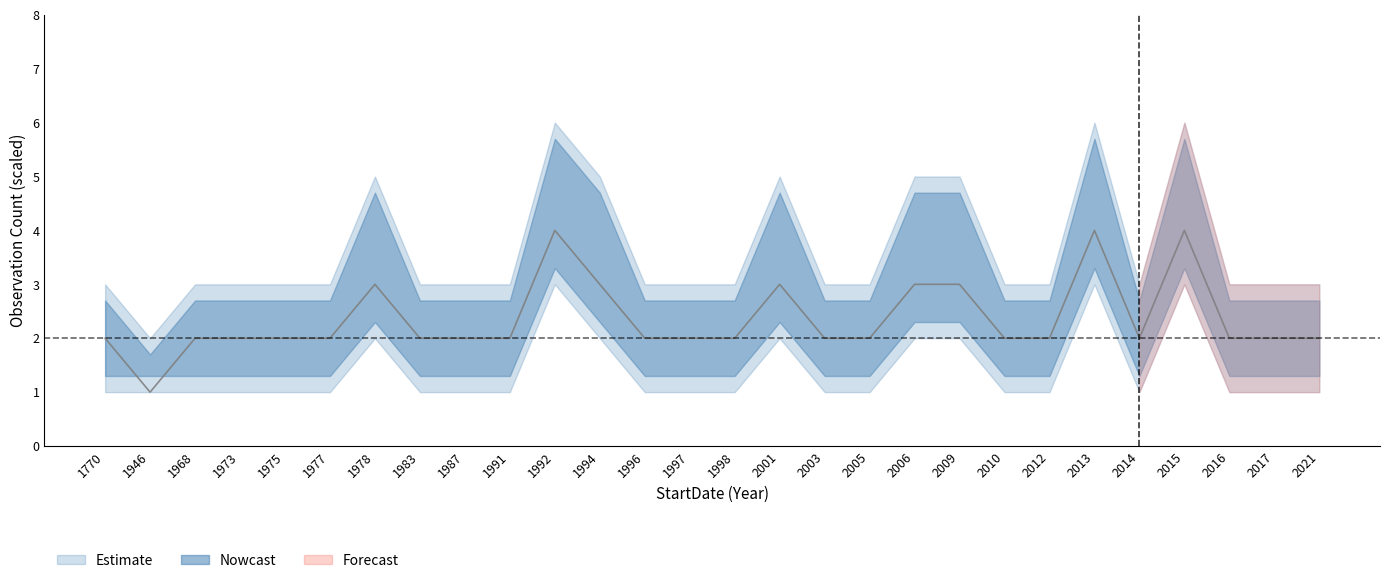

The value of count_upper at 1994 is 5. True or false?

True